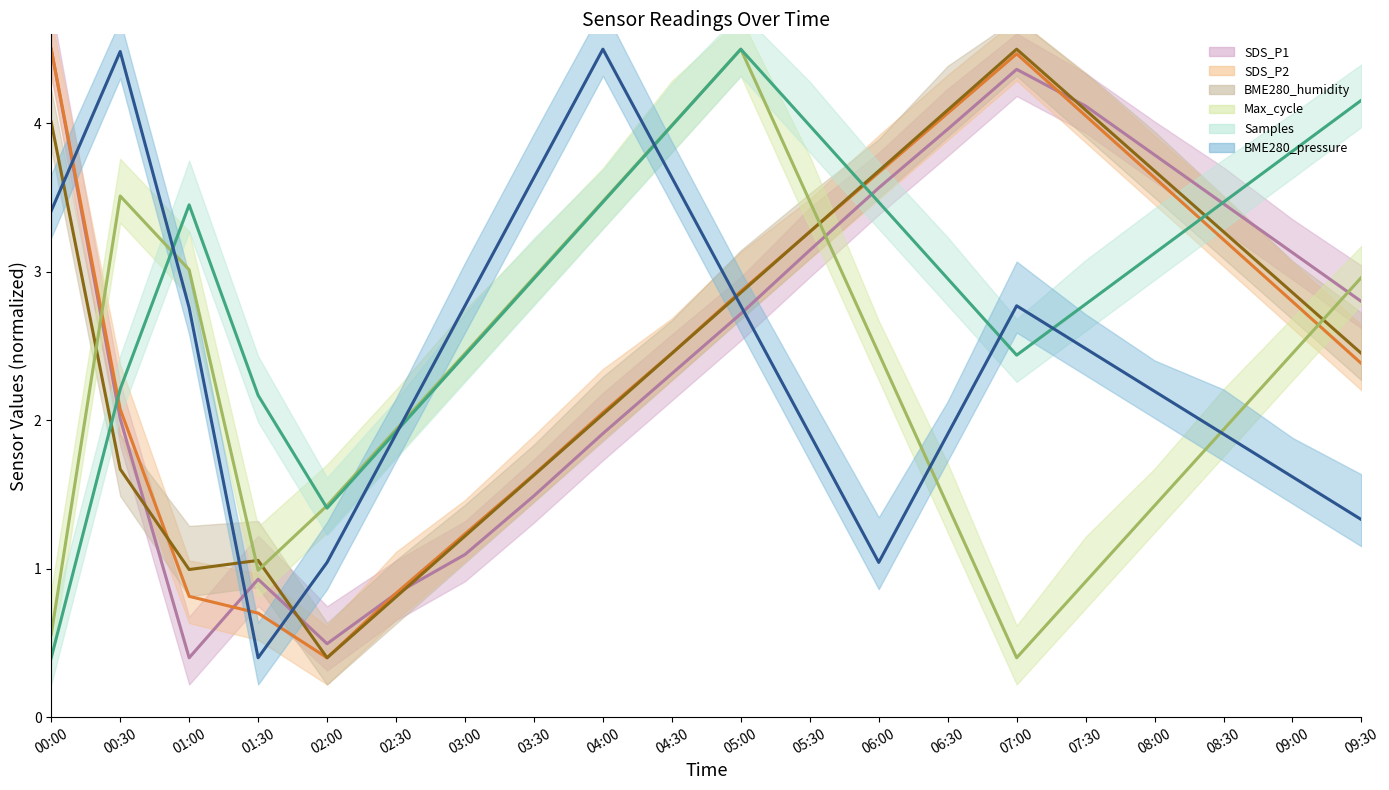

What is the average value of the Max_cycle line series?

2.3